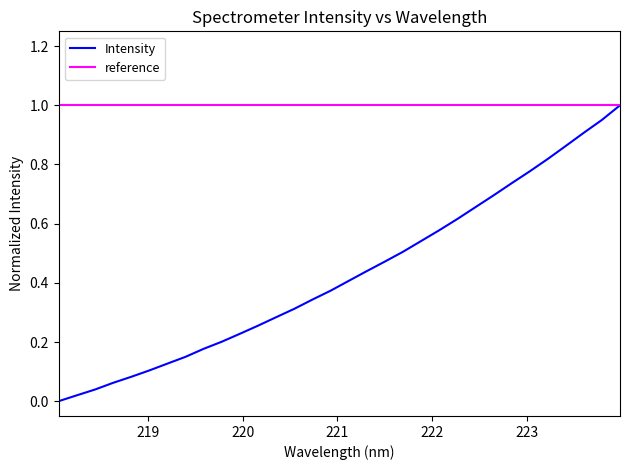

List the labels in order of value, largest first.

223.9802, 223.7895, 223.5987, 223.408, 223.2172, 223.0264, 222.8355, 222.6447, 222.4538, 222.263, 222.0721, 221.8812, 221.6902, 221.4993, 221.3083, 221.1174, 220.9264, 220.7354, 220.5444, 220.3533, 220.1623, 219.9712, 219.7801, 219.589, 219.3979, 219.2067, 219.0156, 218.8244, 218.6332, 218.442, 218.2508, 218.0596